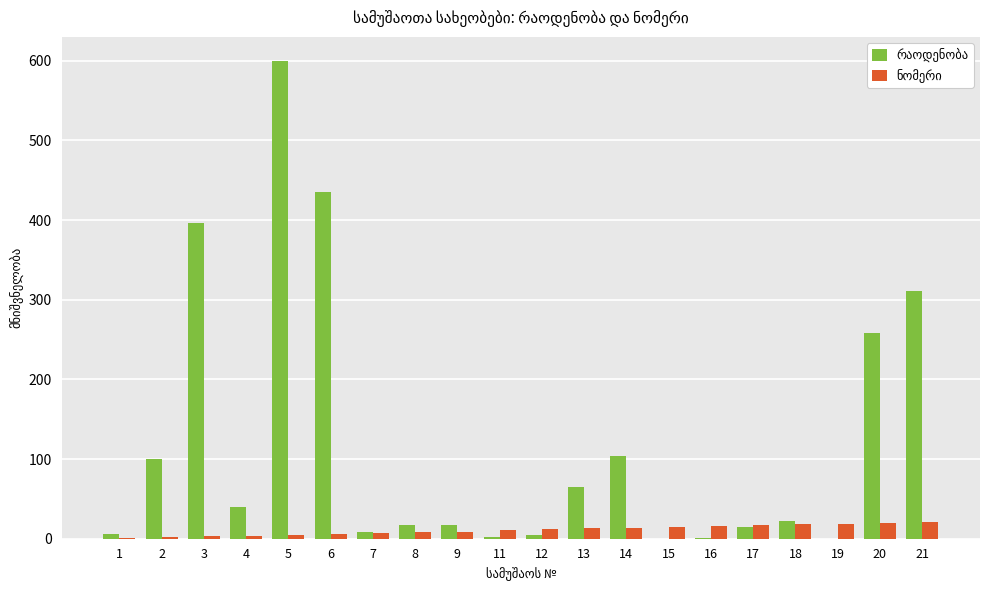

At which category is the sum across all series the highest?

5